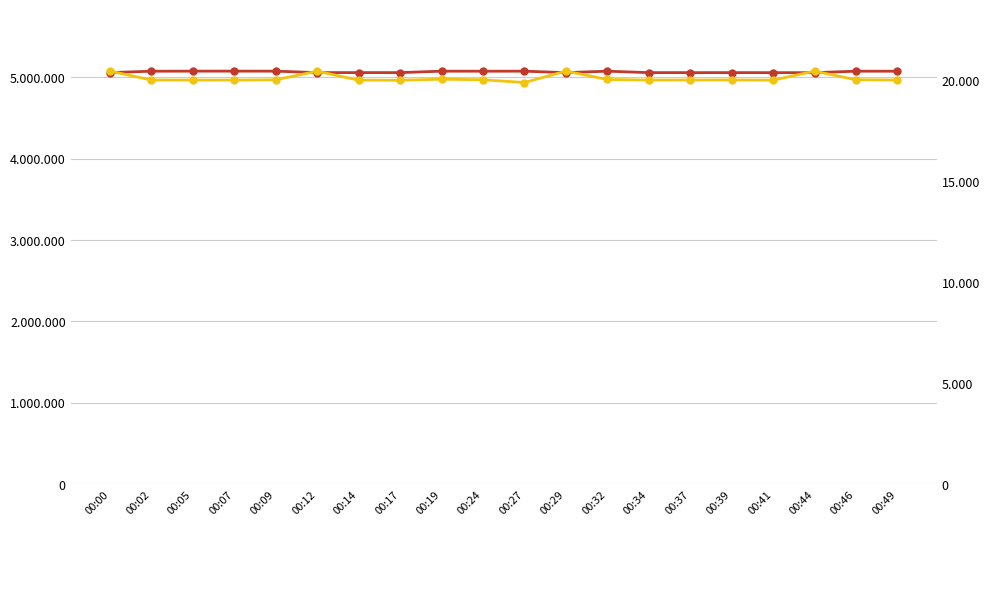

What is the maximum value shown in the chart?

5075994